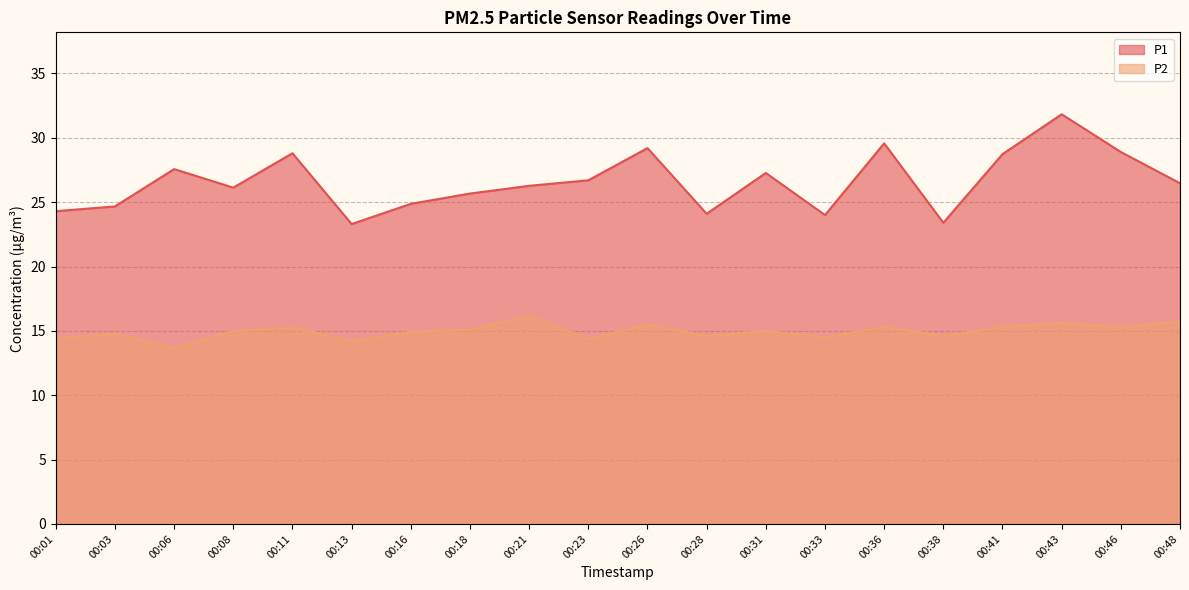

True or false: P2 has more than 0 points higher than both neighbors.

True